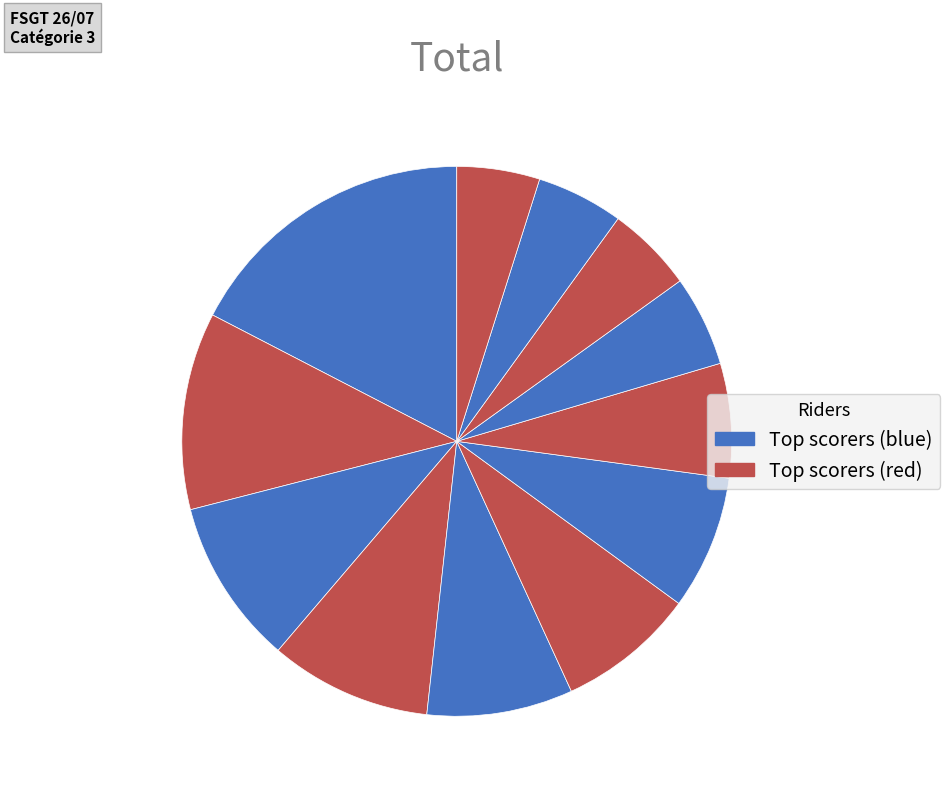

Rank the categories by value from highest to lowest.

DEREBACHIAN Didier, LINQUETTE Bertrand, DUPIN Didier, BERTHON Manuel, CLUZEL Patrick, QUINTANA Jérôme, PEREL Valentin, DESLAGE Bruno, VIALA Clément, PIROIR Franck, SORIN Alexis, SIST Clément